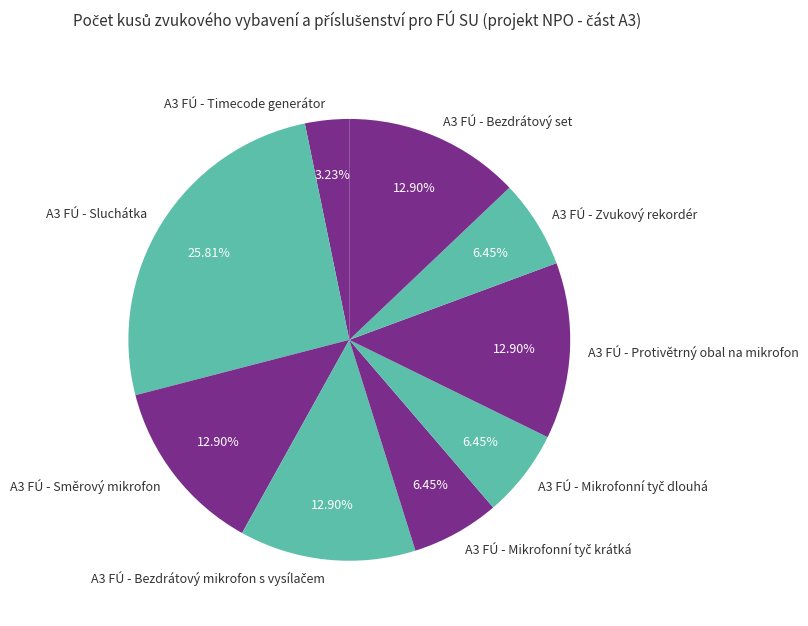

Which slice is the smallest?

A3 FÚ - Timecode generátor